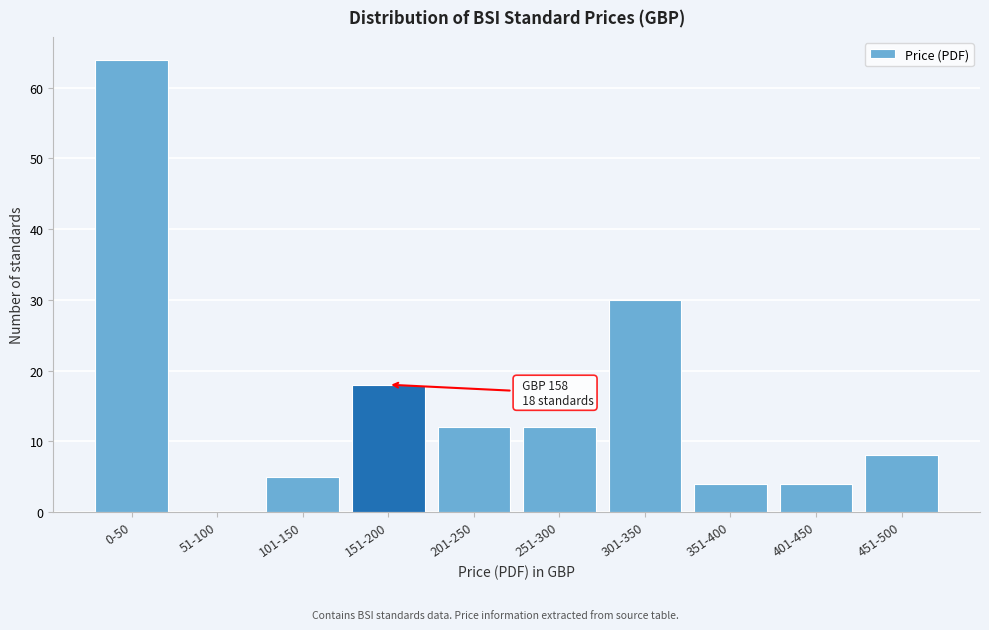

Reading right to left, what are all the values shown in this chart?

451-500=8	401-450=4	351-400=4	301-350=30	251-300=12	201-250=12	151-200=18	101-150=5	51-100=0	0-50=64